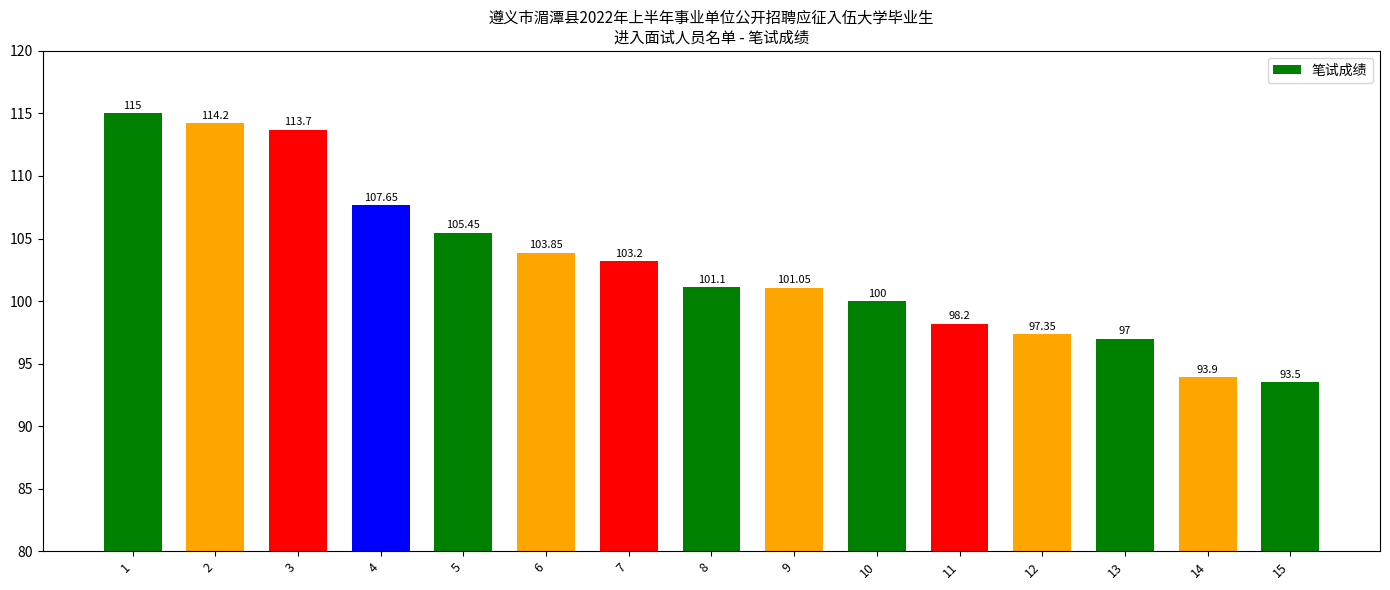

Rank the categories by value from lowest to highest.

15, 14, 13, 12, 11, 10, 9, 8, 7, 6, 5, 4, 3, 2, 1